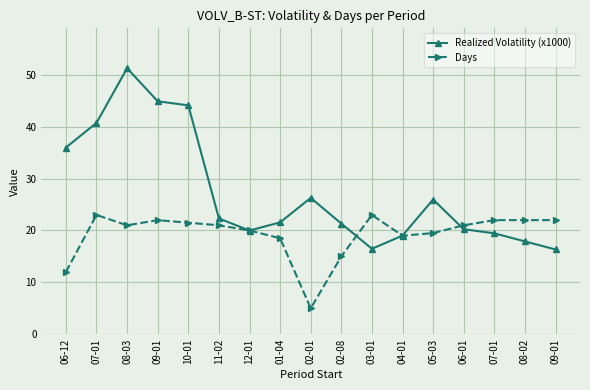

Between 06-01 and 06-12, which is larger?

06-12